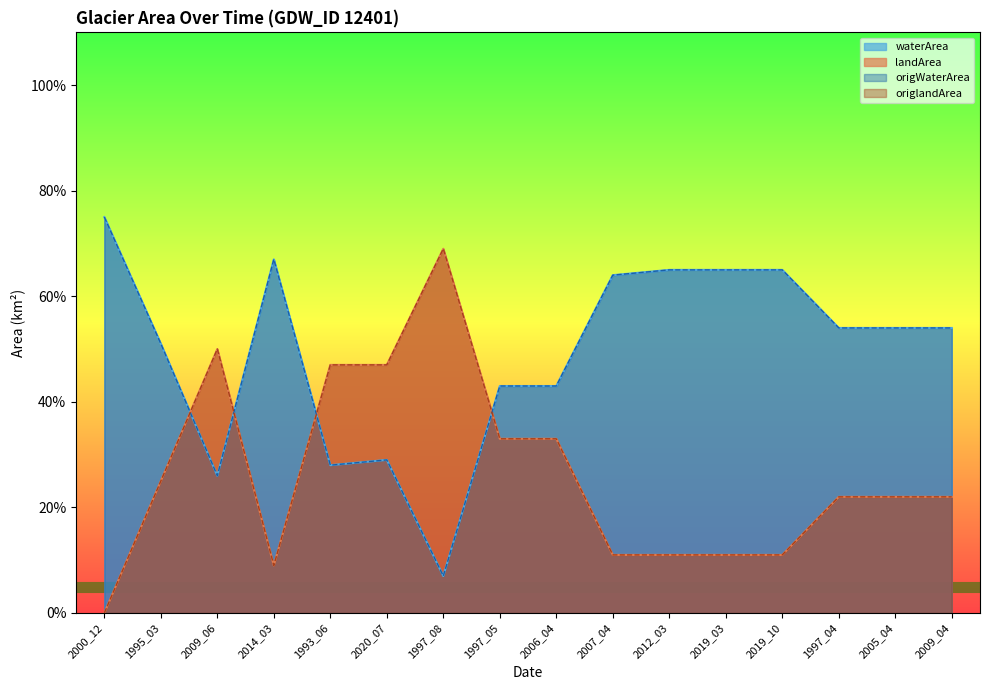

At how many categories does at least one series exceed 0?

16